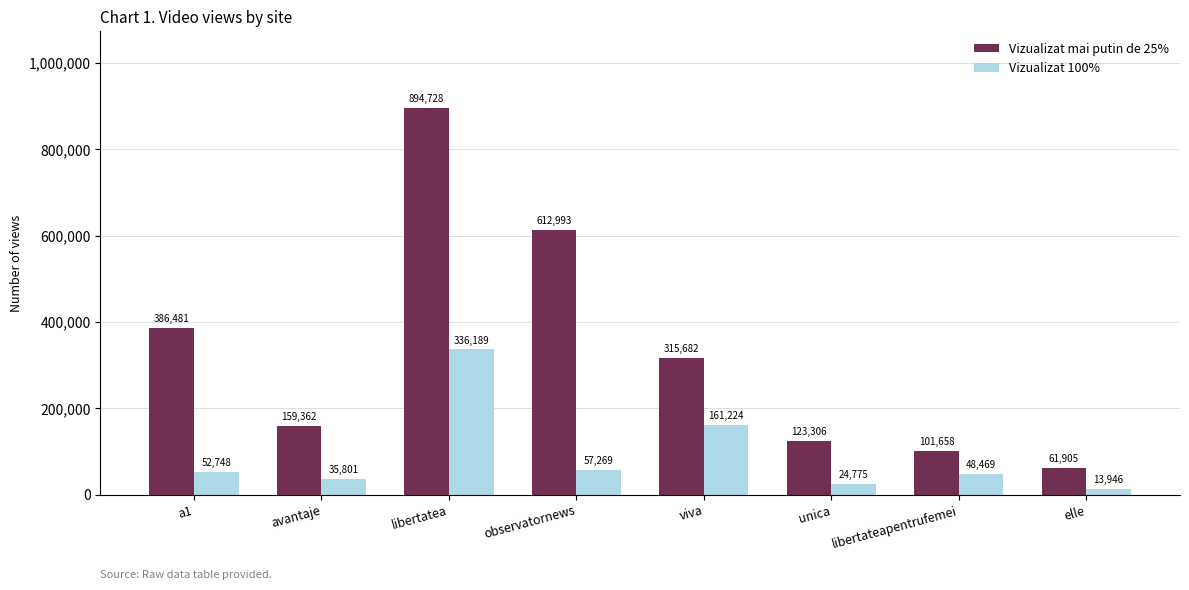

What is the total value across all series at avantaje?

195163